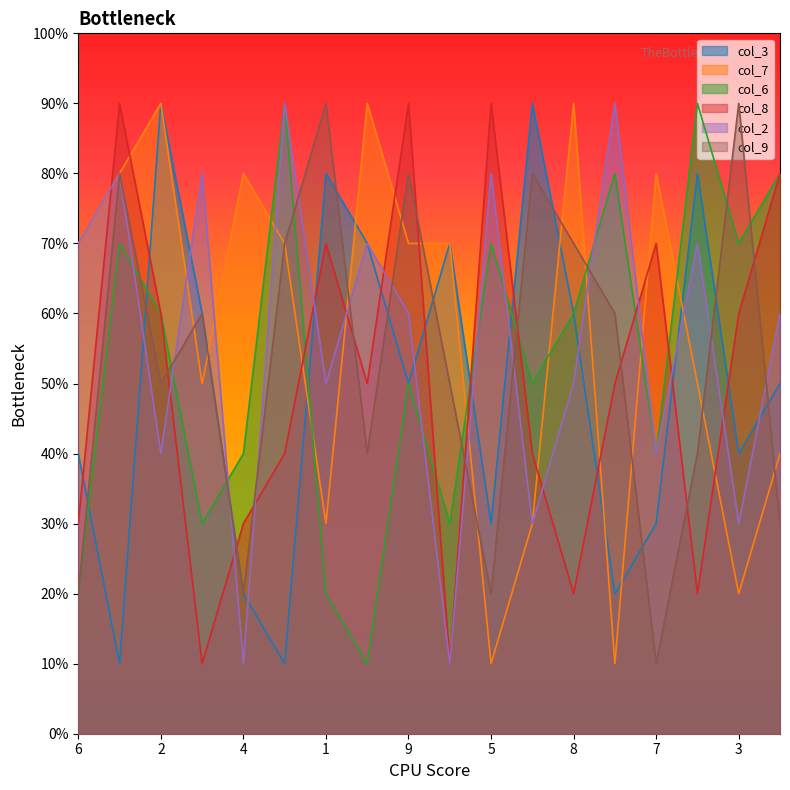

List the series in order of their peak value, highest first.

col_3, col_7, col_6, col_8, col_2, col_9